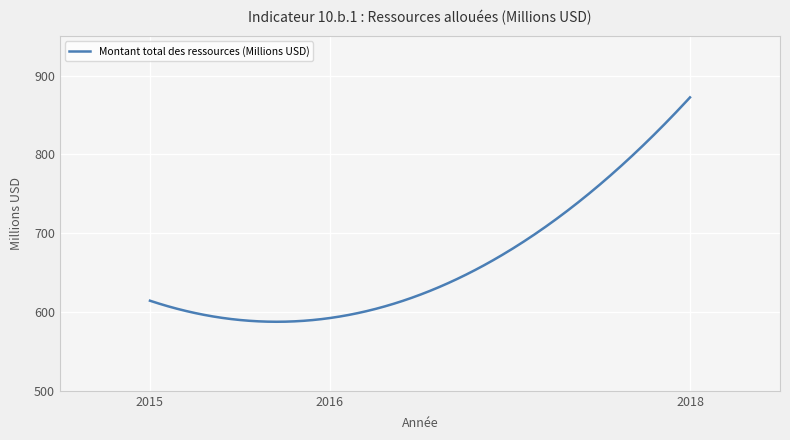

What is the greatest value displayed?

872.4